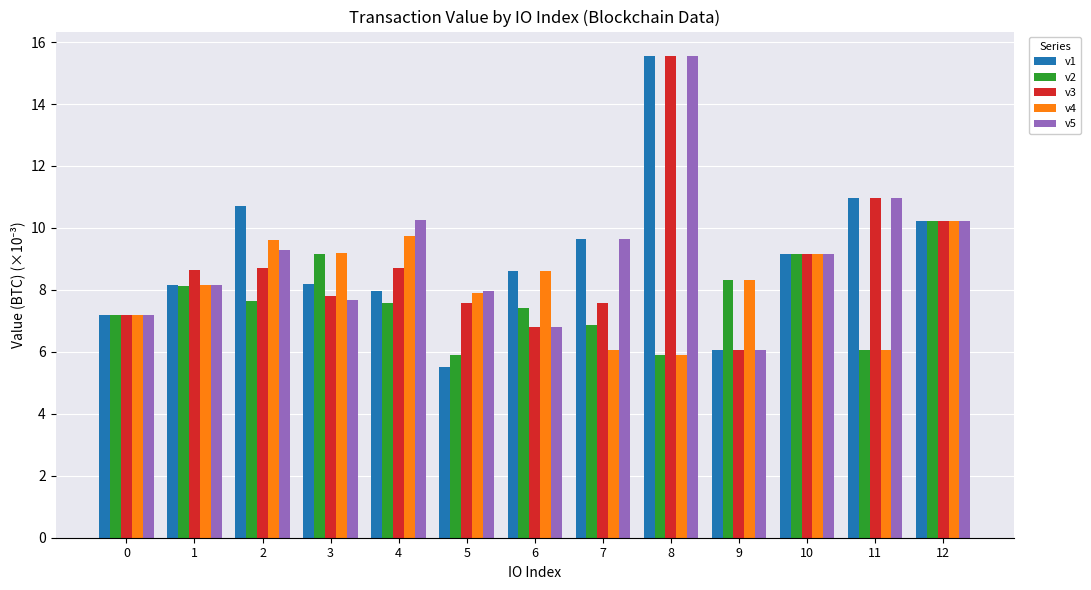

Which series has the widest spread of values?

v1